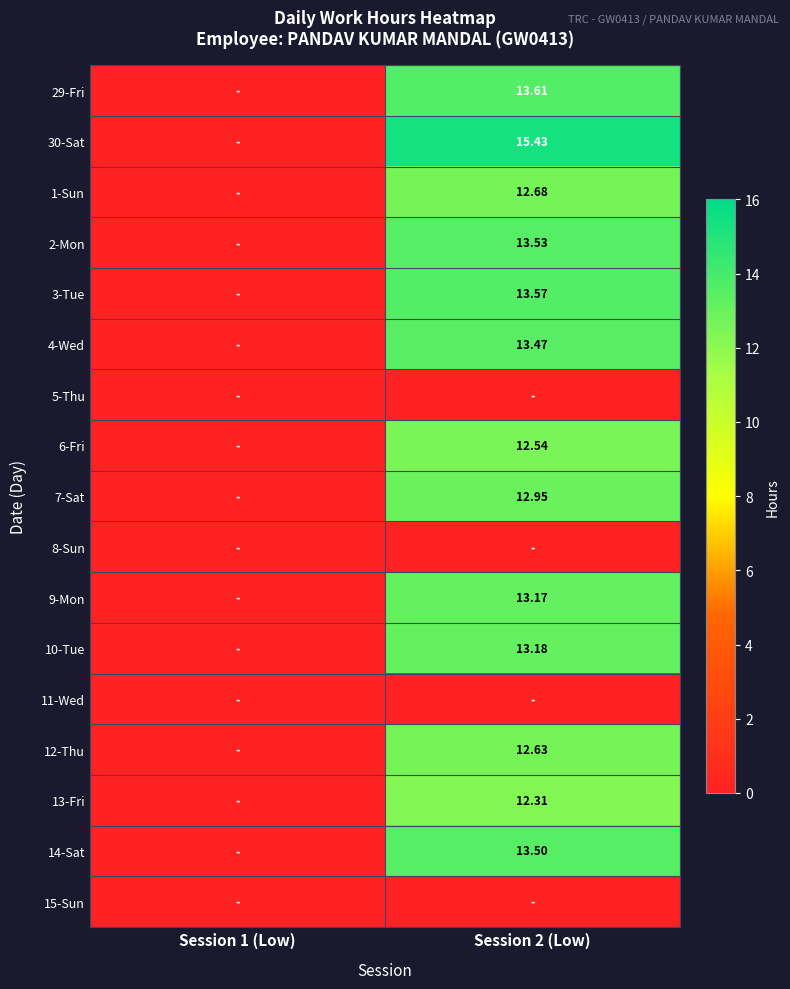

Is the value of 3-Tue at Session 2 (Low) greater than the value of 10-Tue at Session 2 (Low)?

Yes